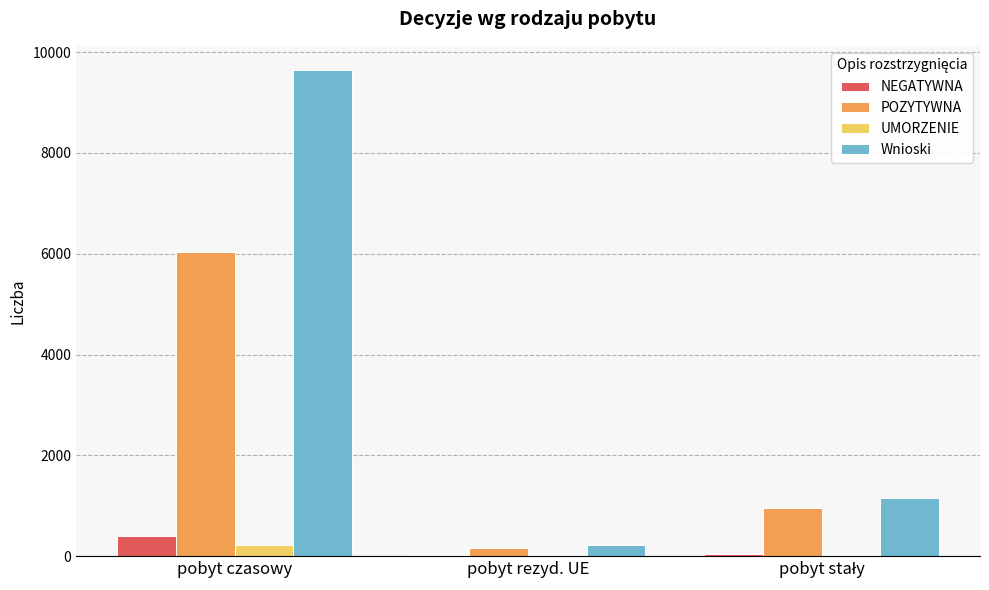

What are all the series names shown in the legend?

NEGATYWNA, POZYTYWNA, UMORZENIE, Wnioski